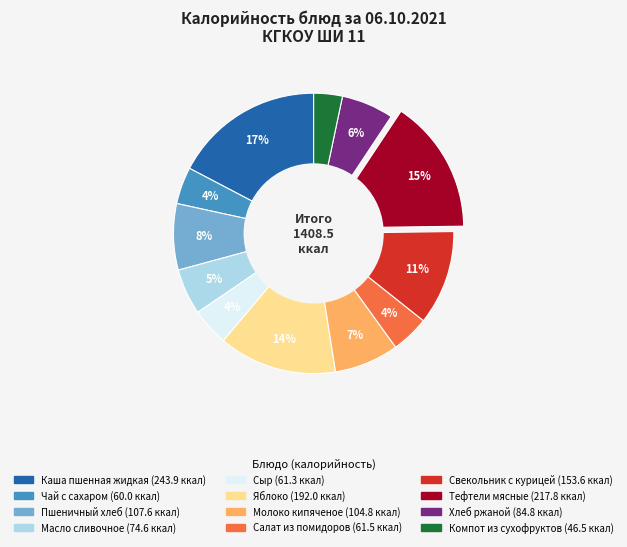

Which category has the smallest portion of the pie?

Компот из сухофруктов